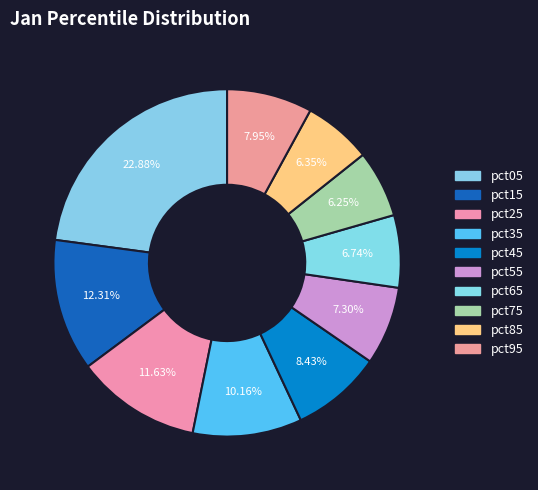

Which has a higher value, pct65 or pct15?

pct15